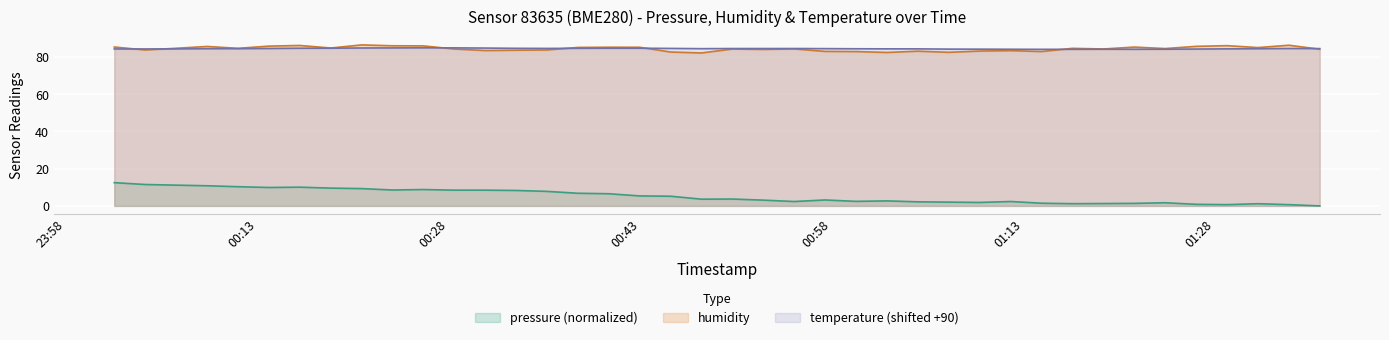

Does the chart display data point markers on the line(s)?

No